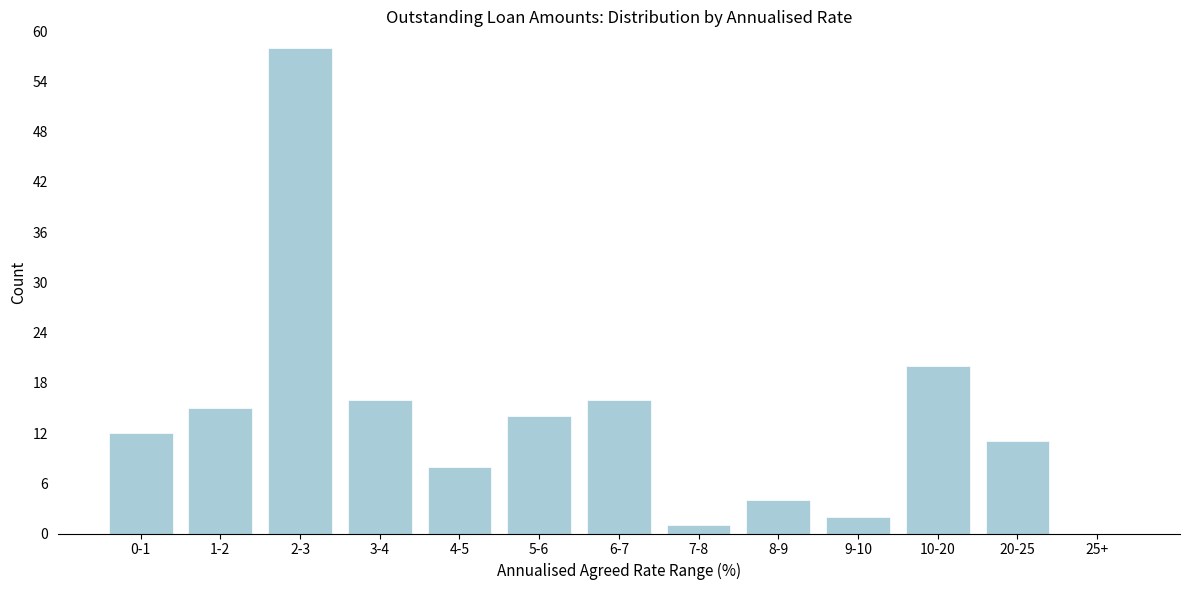

Reading right to left, transcribe all the data shown in this chart.

25+=0	20-25=11	10-20=20	9-10=2	8-9=4	7-8=1	6-7=16	5-6=14	4-5=8	3-4=16	2-3=58	1-2=15	0-1=12